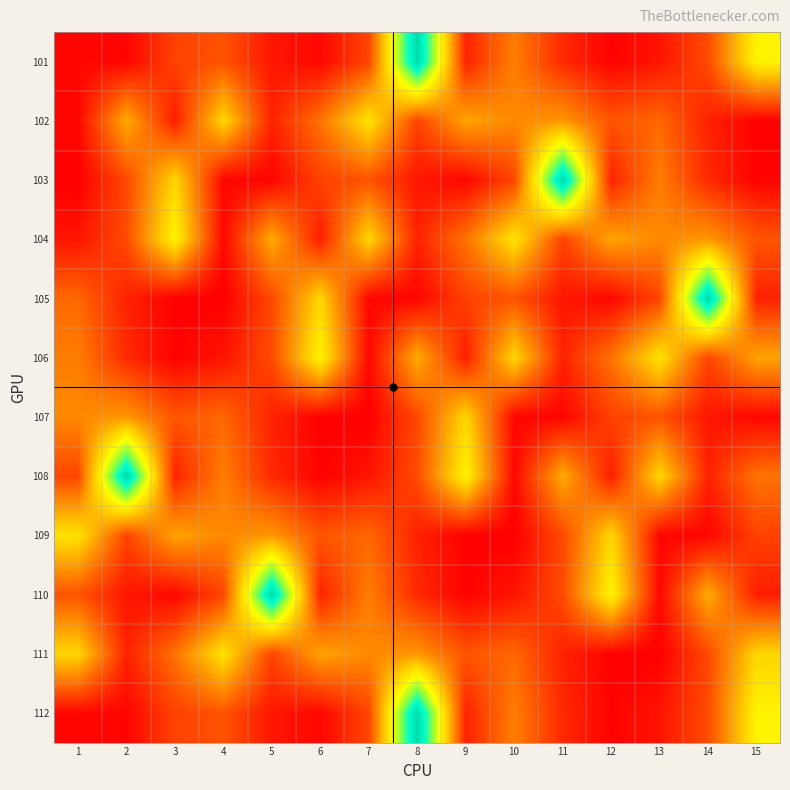

True or false: 103 has a value of 2828 at 9.

True